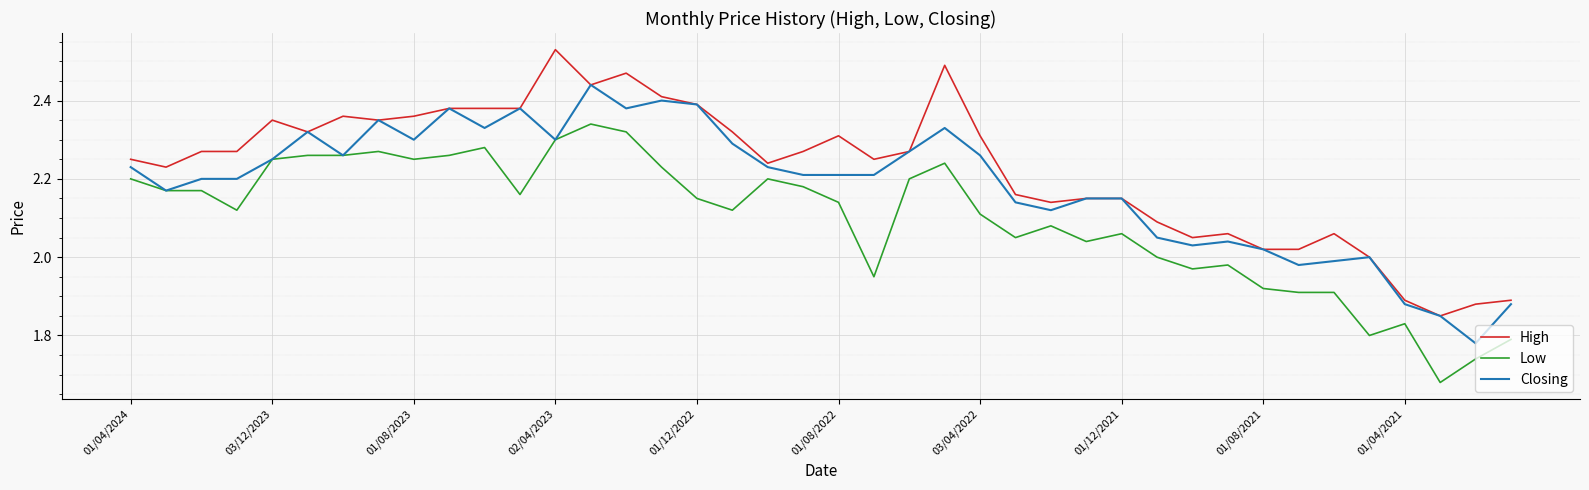

True or false: Low and High intersect in this chart.

False